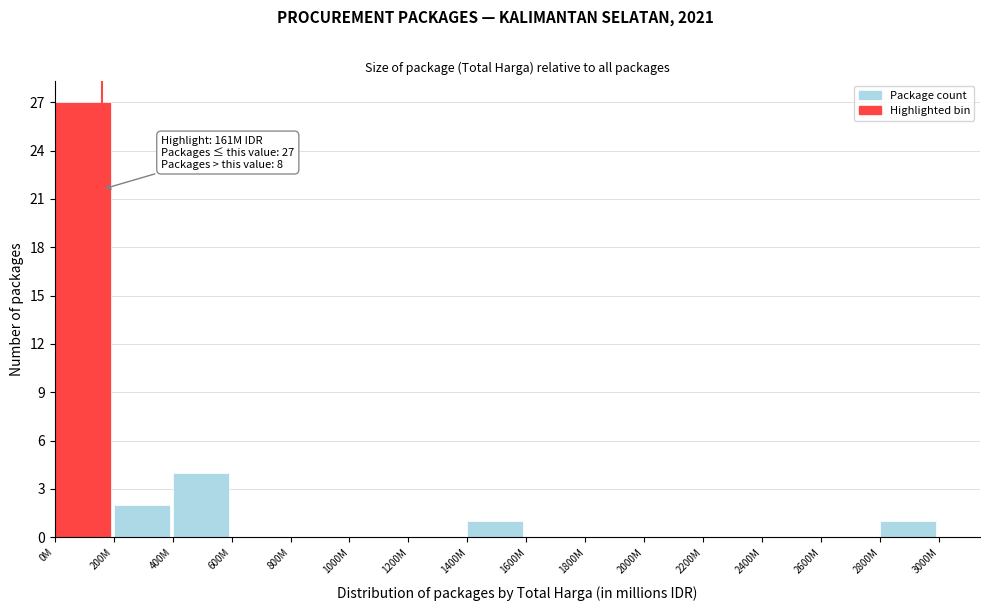

Reading left to right, extract all data points from this chart.

0M=27	200M=2	400M=4	600M=0	800M=0	1000M=0	1200M=0	1400M=1	1600M=0	1800M=0	2000M=0	2200M=0	2400M=0	2600M=0	2800M=1